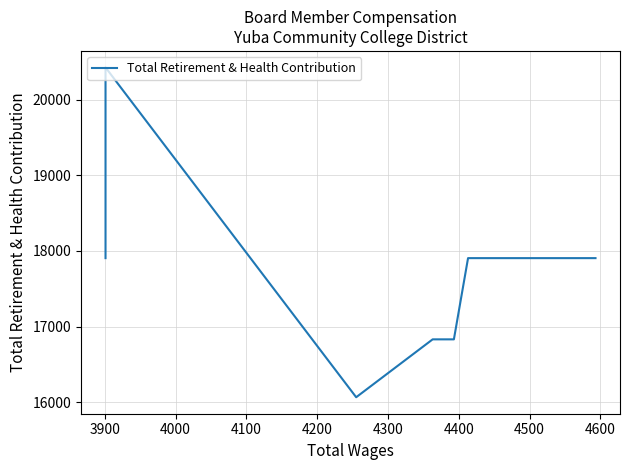

Reading left to right, transcribe all the data shown in this chart.

17905	20429	16064	16830	16830	17905	17905